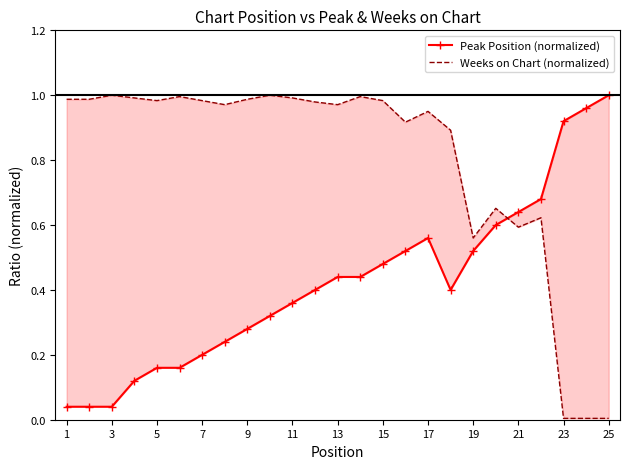

After their last crossing, which series has the higher values: Weeks on Chart (normalized) or Peak Position (normalized)?

Peak Position (normalized)